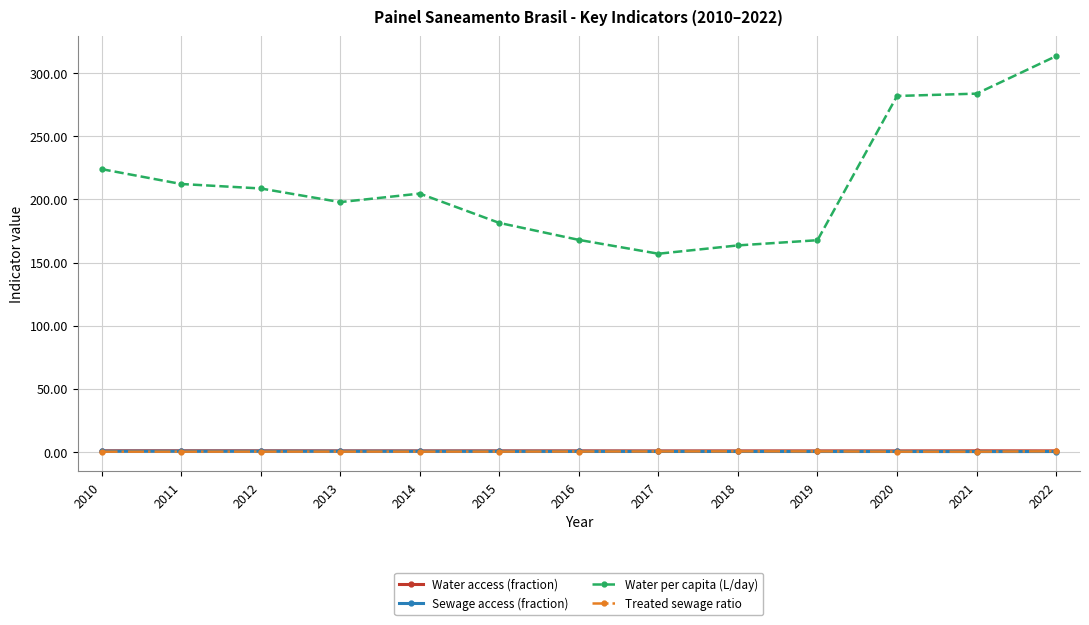

What is the value of the Water access (fraction) point at the 12th from the left?

0.9